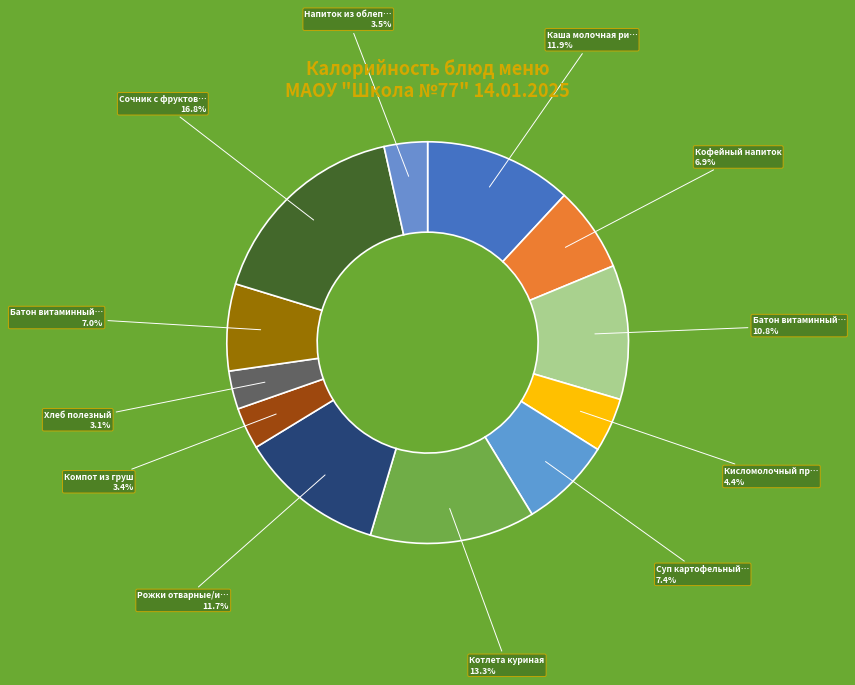

Count the number of slices in the pie.

12